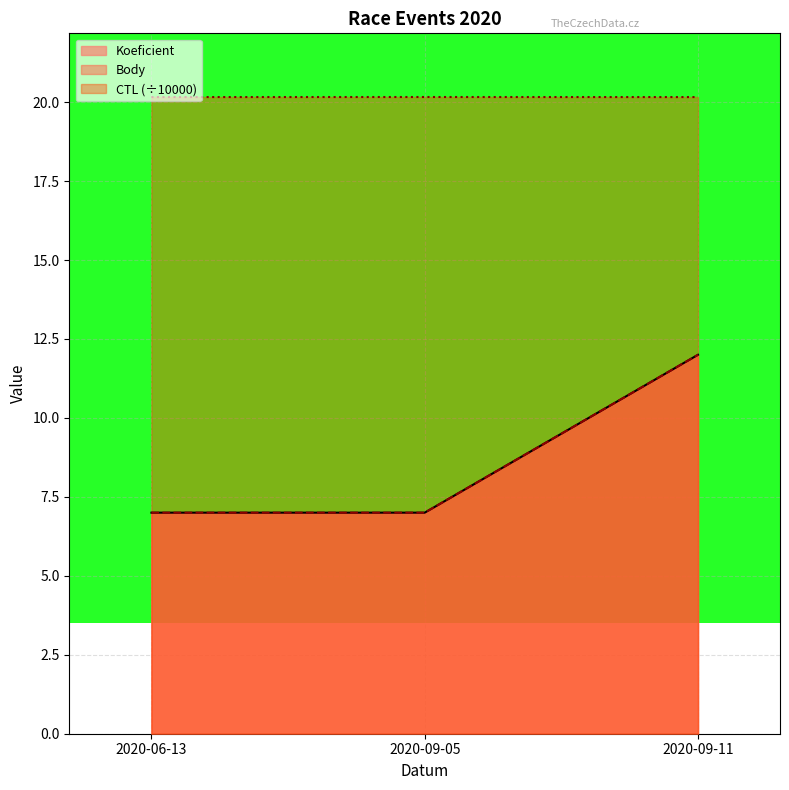

Reading left to right, list all the values displayed in this chart.

CTL: 20.2	20.2	20.2
Koeficient: 7.0	7.0	12.0
Body: 7.0	7.0	12.0